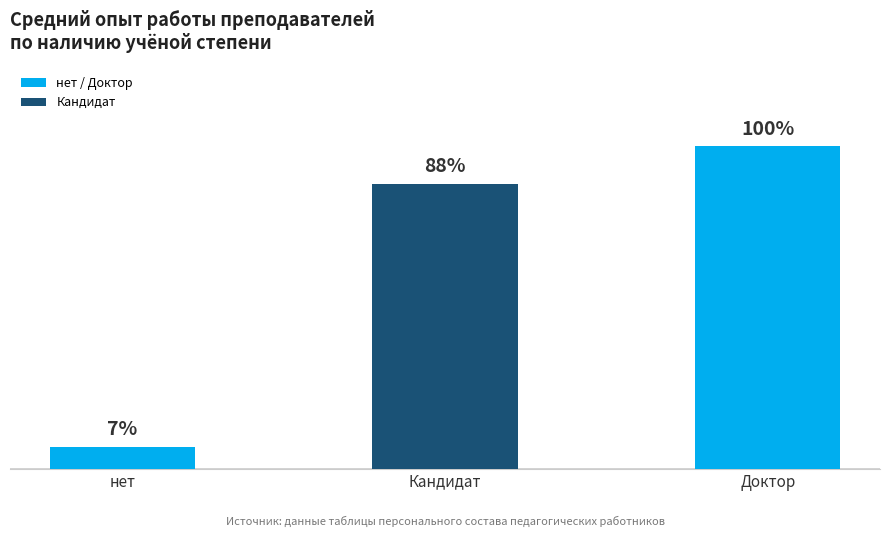

Rank the categories by value from highest to lowest.

Доктор, Кандидат, нет